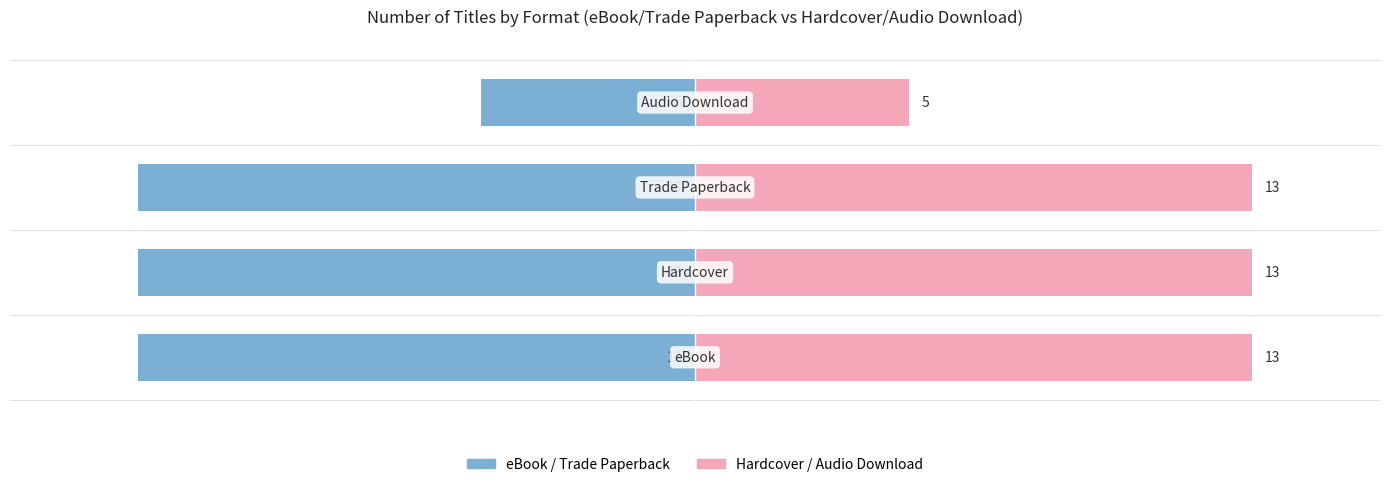

Is it true that eBook / Trade Paperback equals -13 at 0?

True